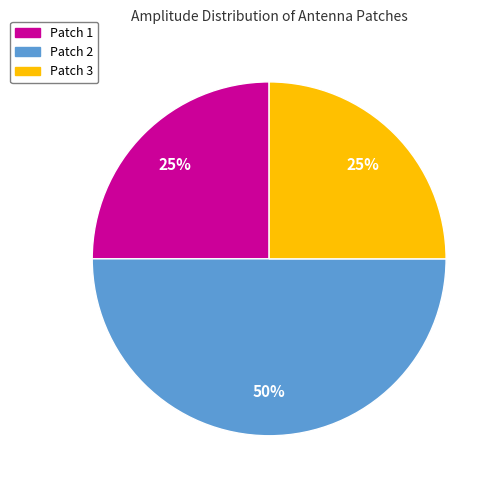

To the nearest percent, what is the average slice percentage?

33%